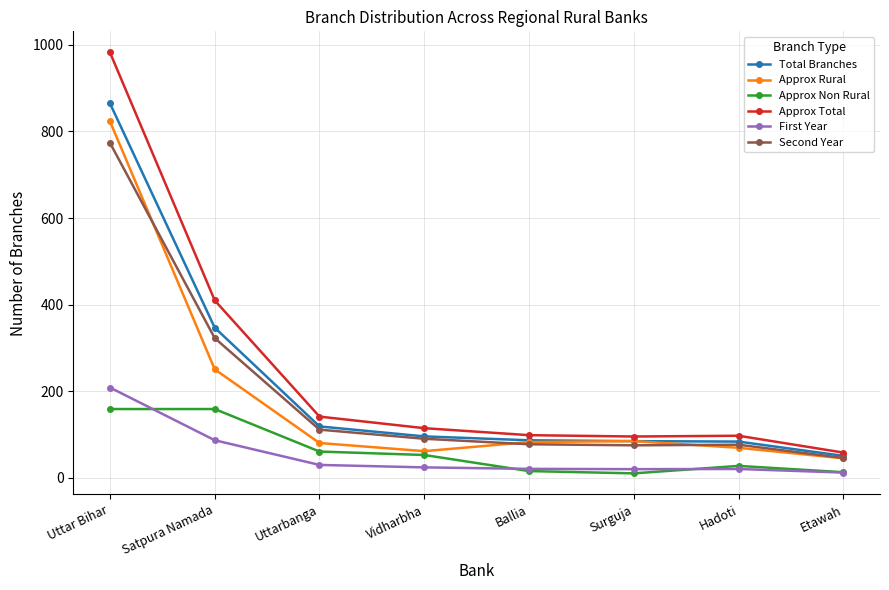

What is the value of the First Year point at the 5th from the left?

21.0